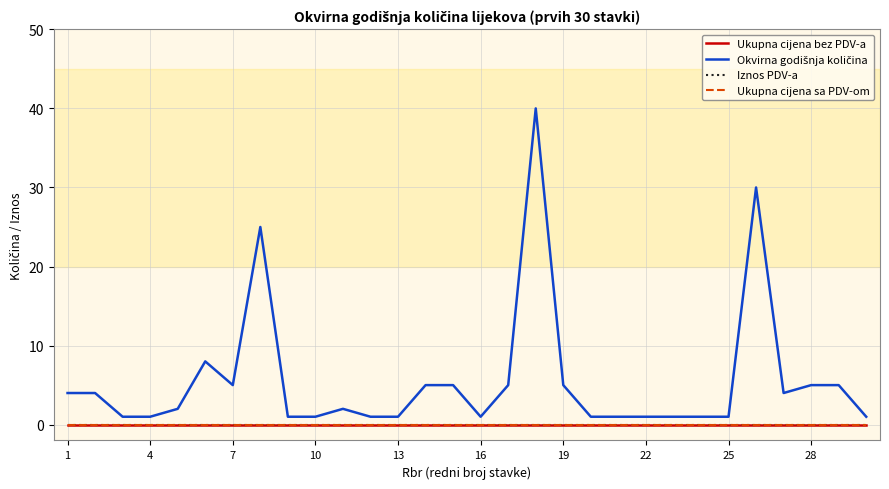

Is this an area chart (filled region under the line)?

No